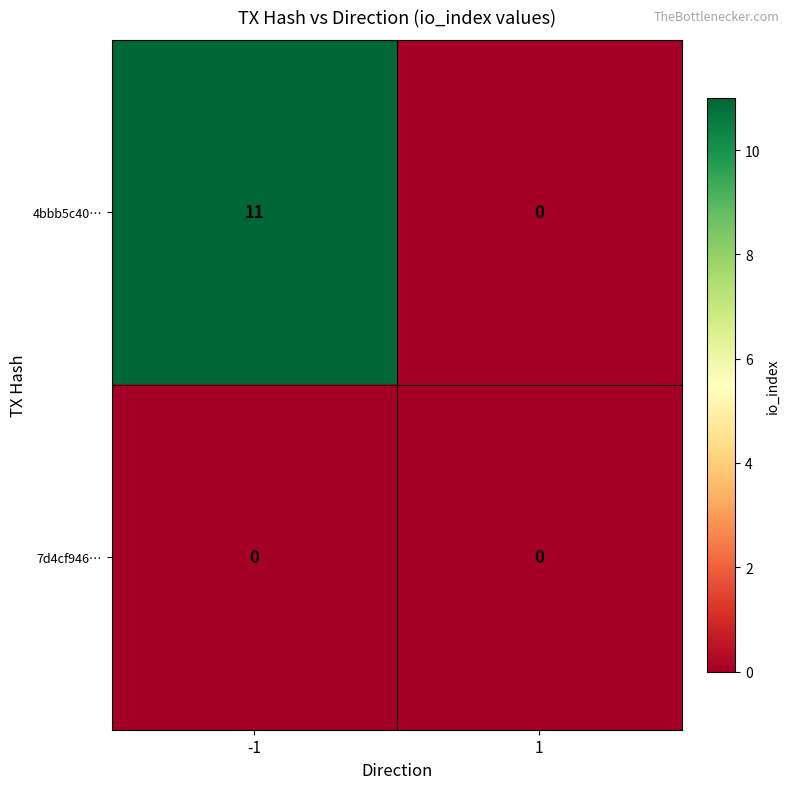

Reading left to right, list all the values displayed in this chart.

4bbb5c40…: -1=11	1=0
7d4cf946…: -1=0	1=0